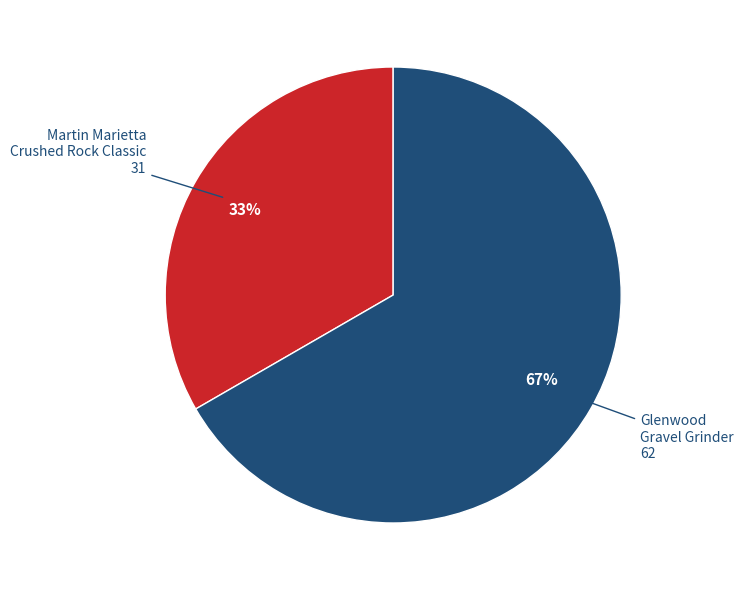

Is there a majority slice in this chart?

Yes